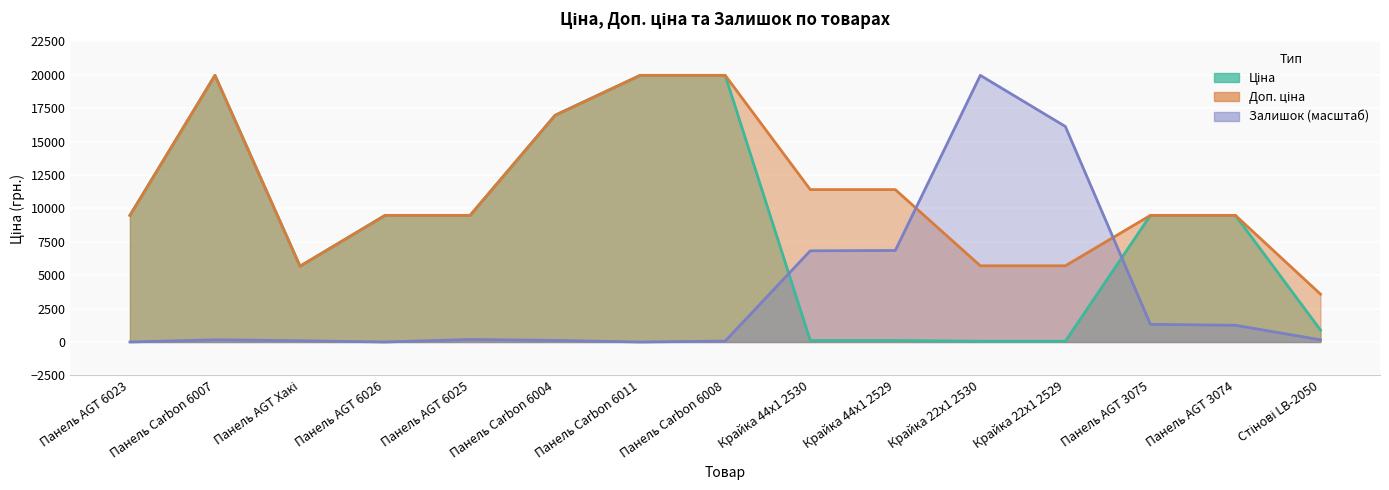

What is the sum of the Ціна values at Крайка 22x1 2530 and Панель Carbon 6011?

20021.2